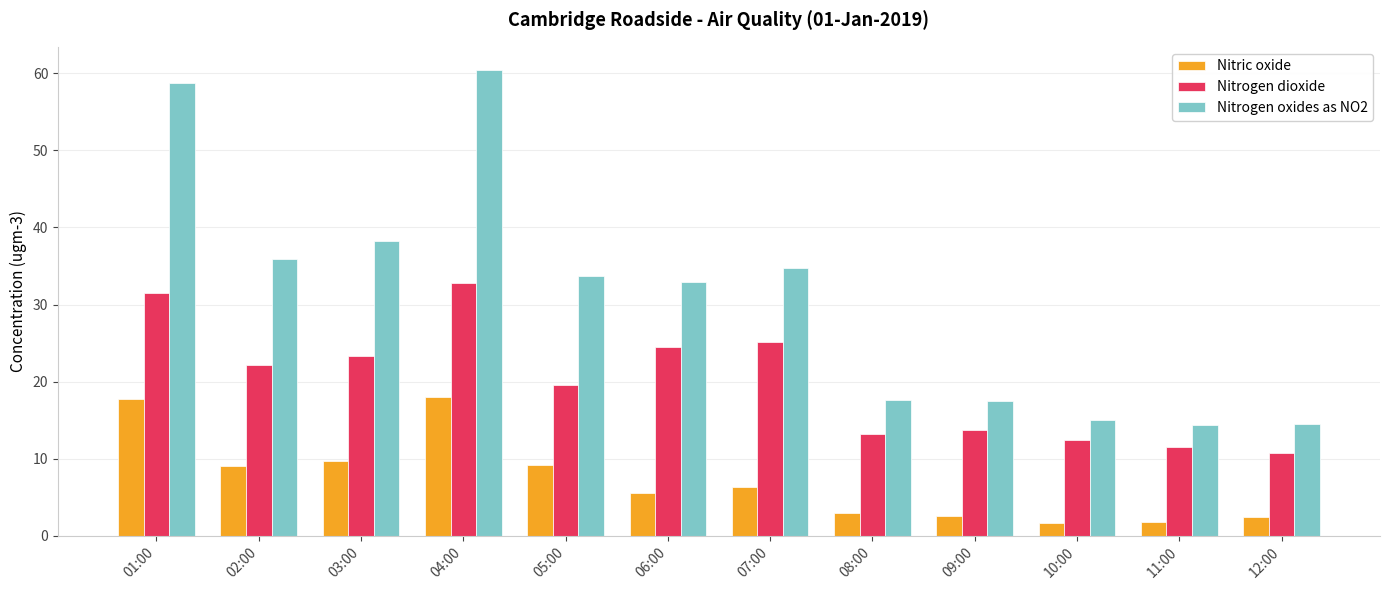

True or false: Nitric oxide has a value of 6.3 at 07:00.

True